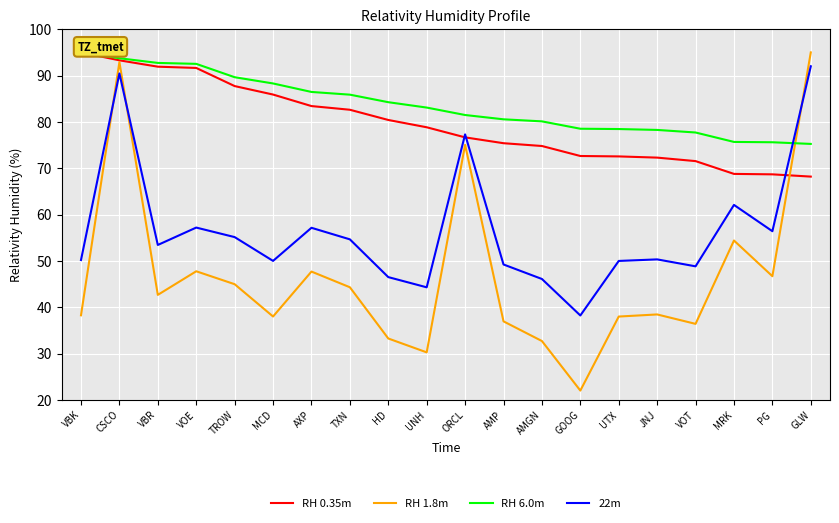

Between CSCO and AMP, which series saw the biggest shift?

RH 1.8m